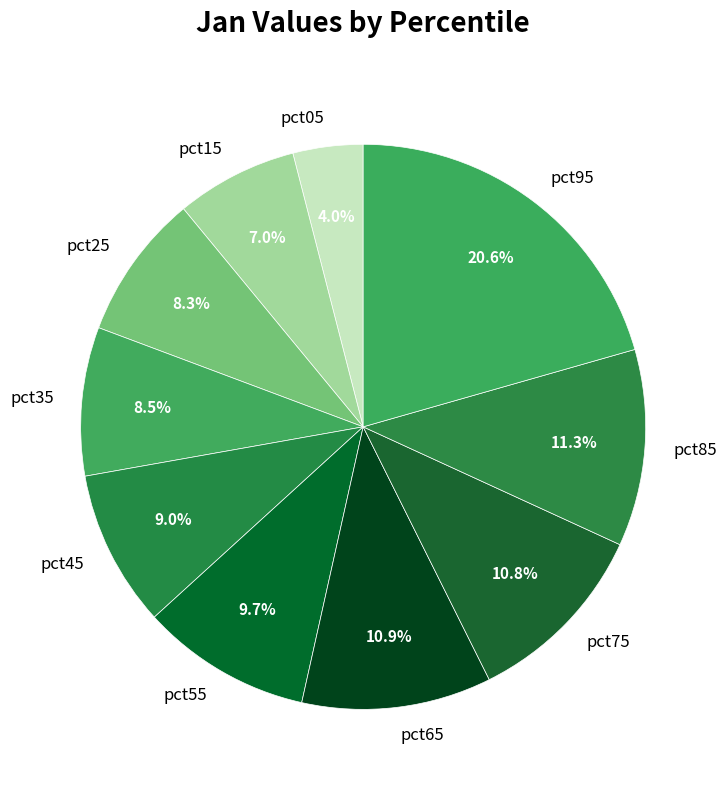

To the nearest percent, what percentage of the pie is pct75?

11%